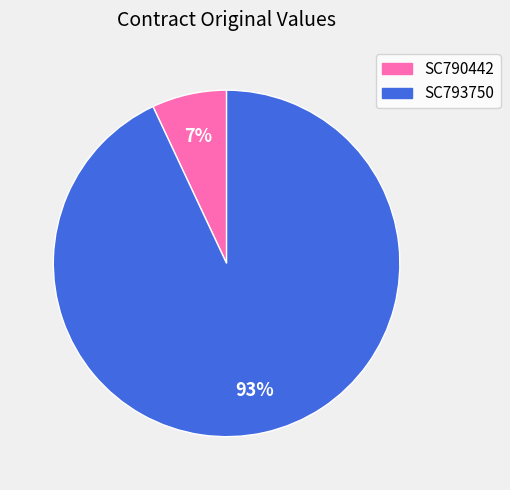

To the nearest percent, what is the average slice percentage?

50%